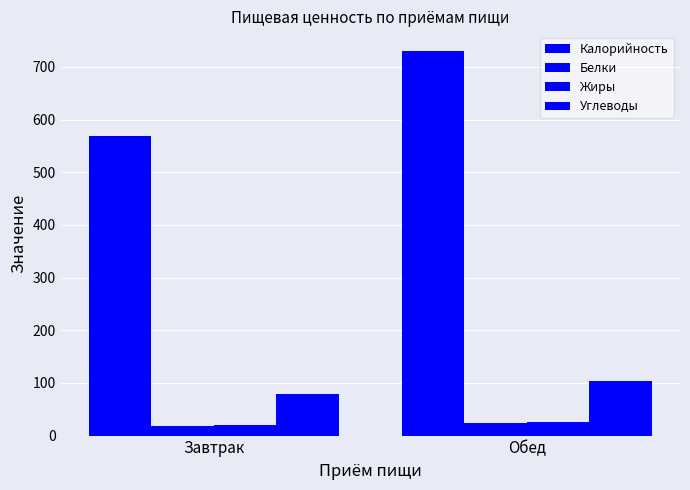

What is the average value of the Жиры series?

22.3